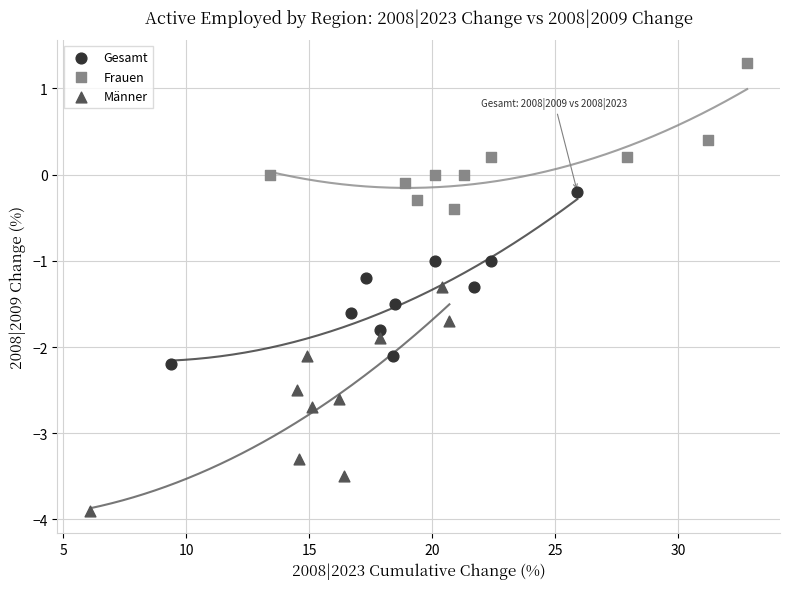

What are all the series names shown in the legend?

Gesamt, Frauen, Männer